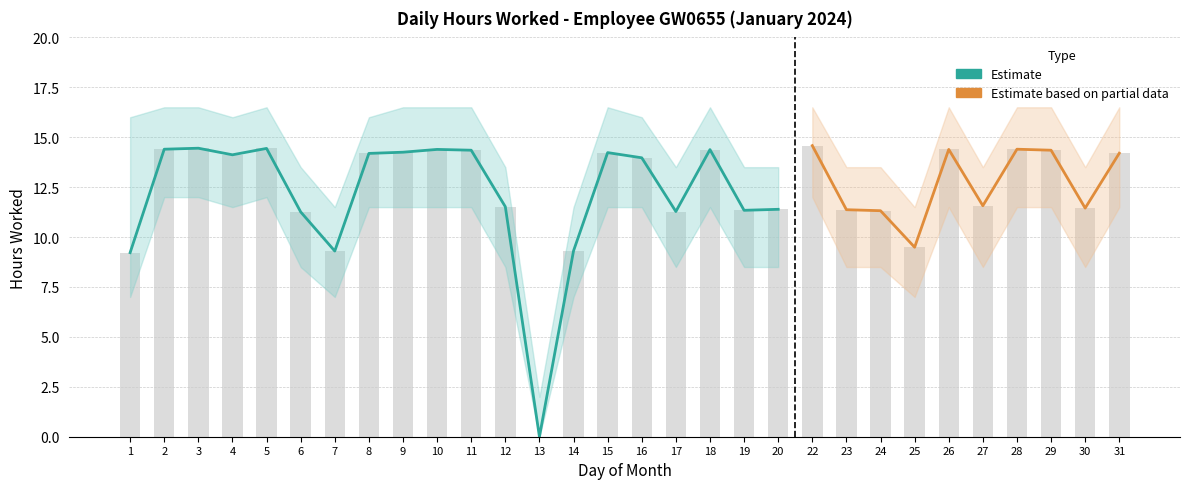

Which has a higher value, 9 or 11?

11